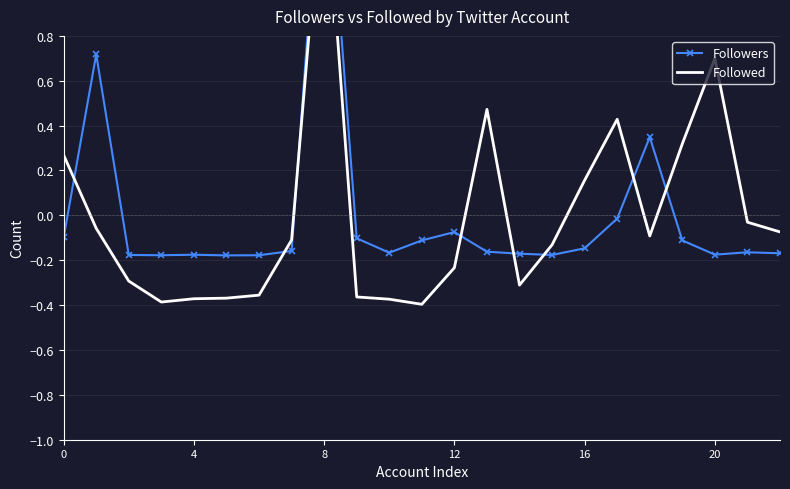

Is the value of Followed at 12 greater than the value of Followers at 14?

No